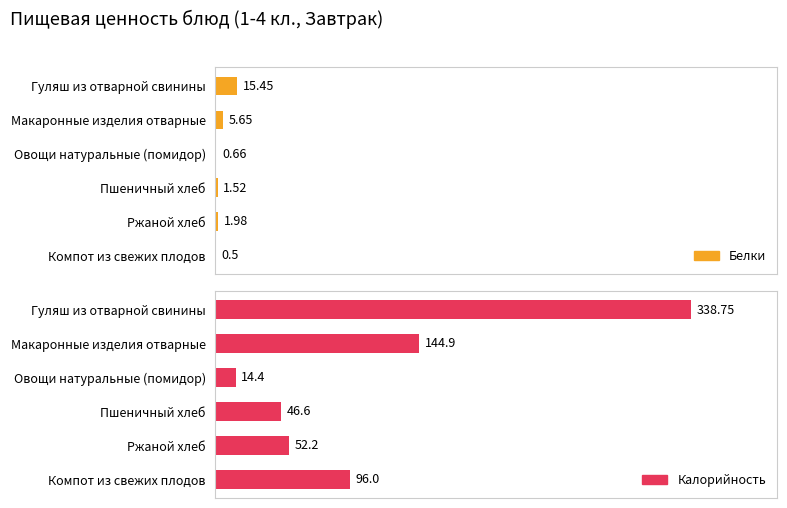

Which series has the largest total across all categories?

Калорийность